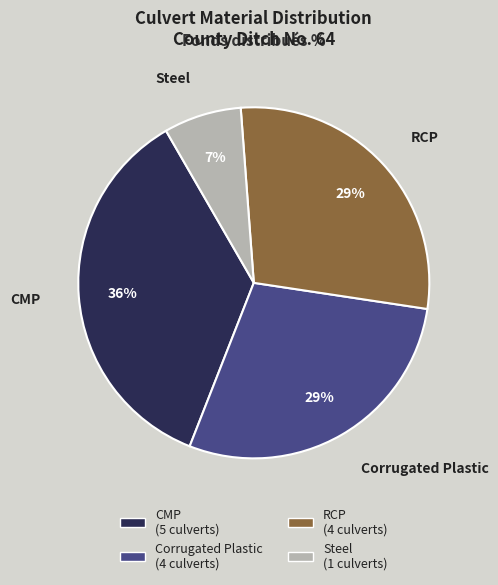

Which has a higher value, CMP or Corrugated Plastic?

CMP